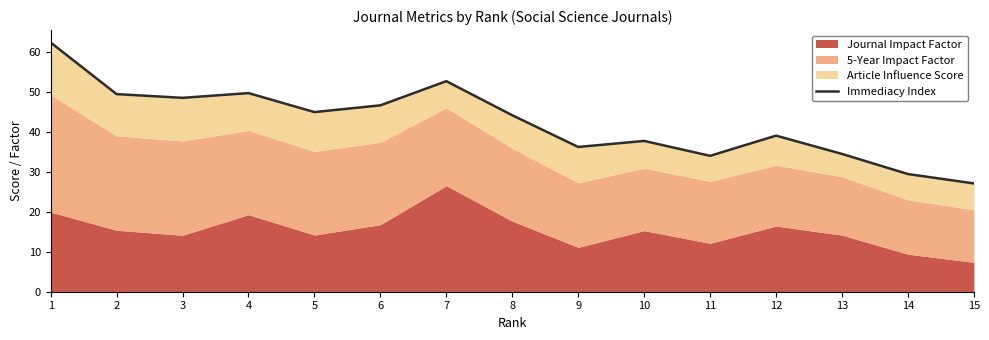

List the labels in order of value, largest first.

1, 7, 4, 2, 3, 6, 5, 8, 12, 10, 9, 13, 11, 14, 15